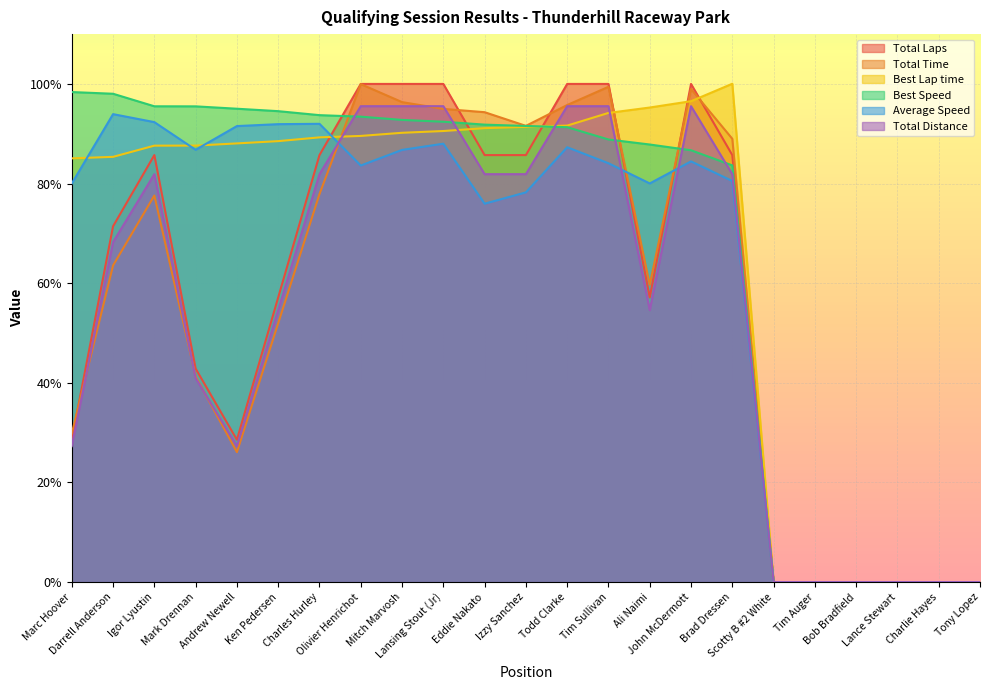

What is the sum of the Total Laps values at Charlie Hayes and John McDermott?

100.0